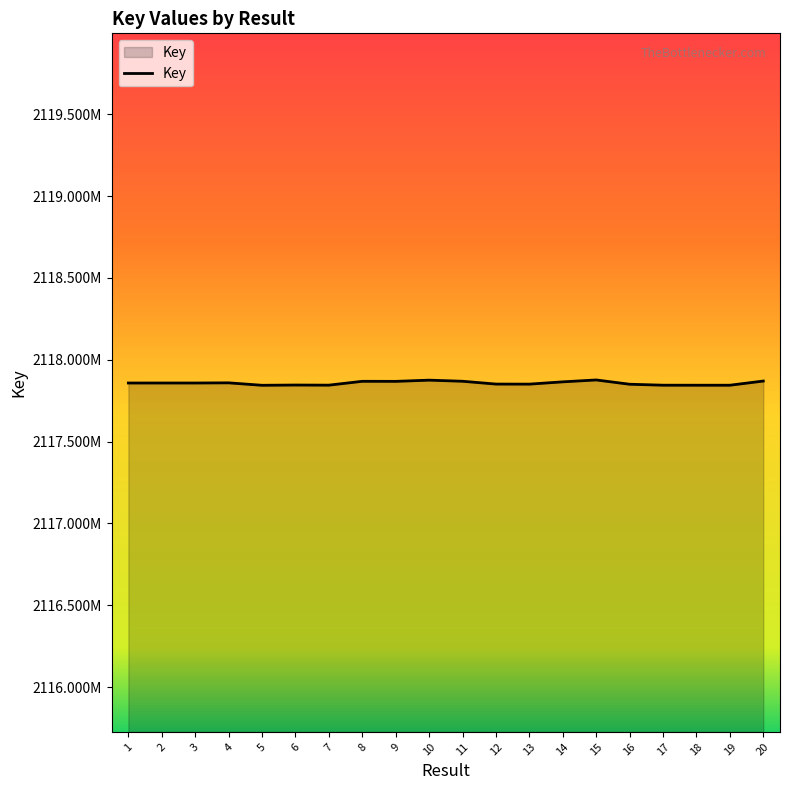

Does the chart have visible grid lines?

No